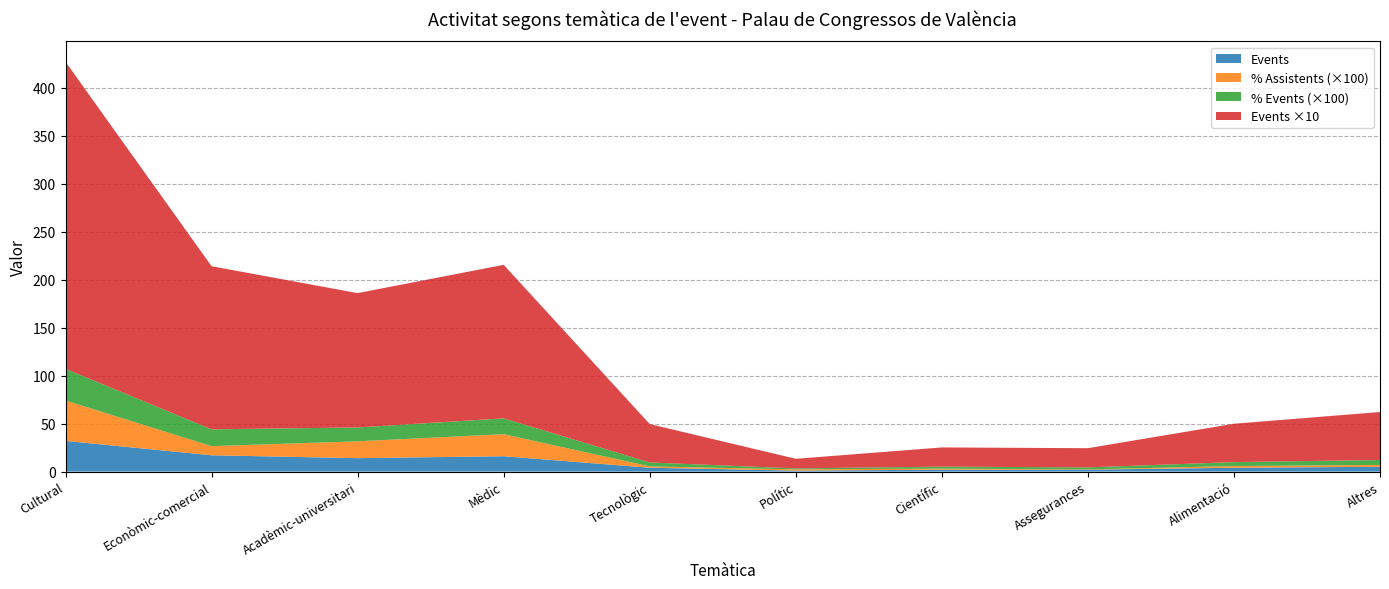

What is the maximum value for Events?

32.0